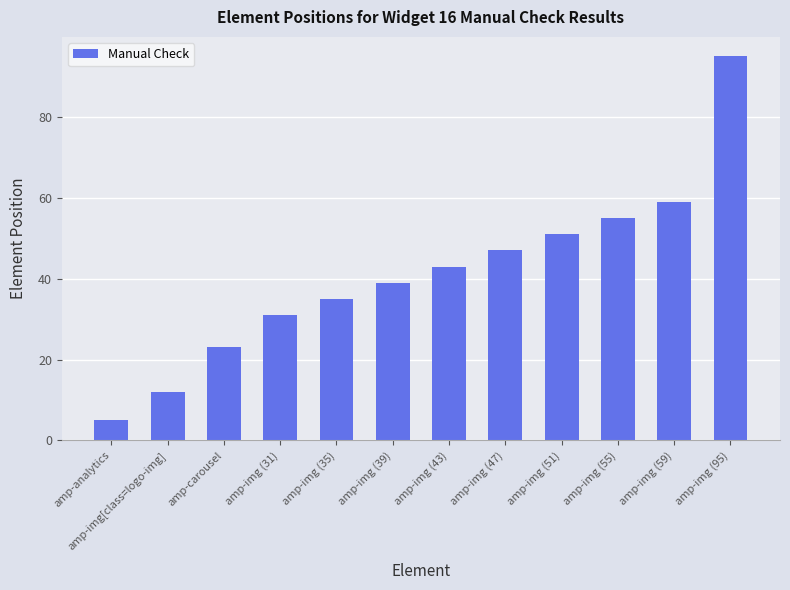

Rank the categories by value from lowest to highest.

amp-analytics, amp-img[class=logo-img], amp-carousel, amp-img (31), amp-img (35), amp-img (39), amp-img (43), amp-img (47), amp-img (51), amp-img (55), amp-img (59), amp-img (95)